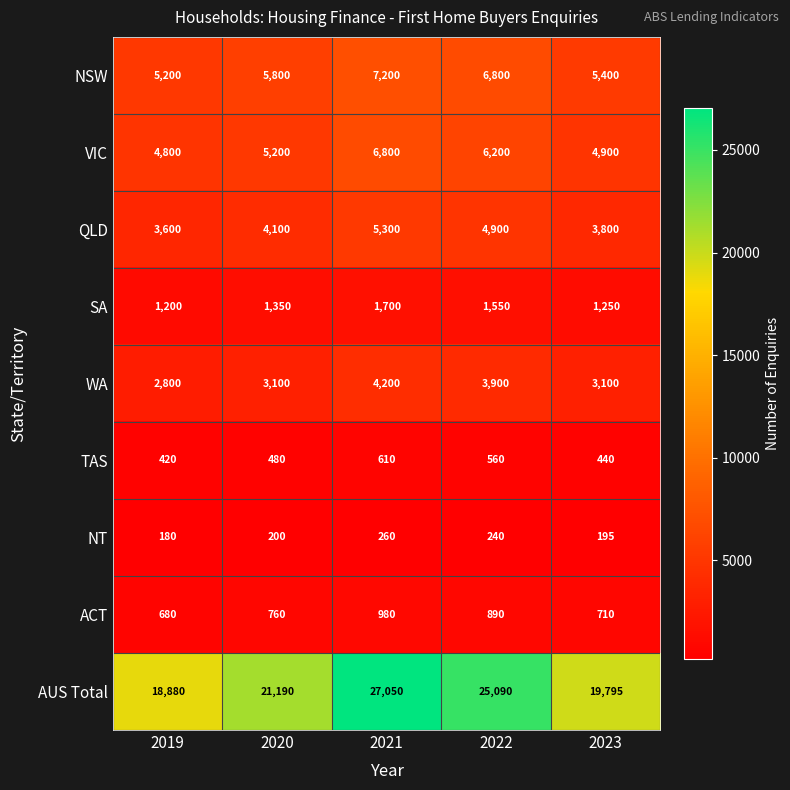

Read the NSW value at 2022.

6800